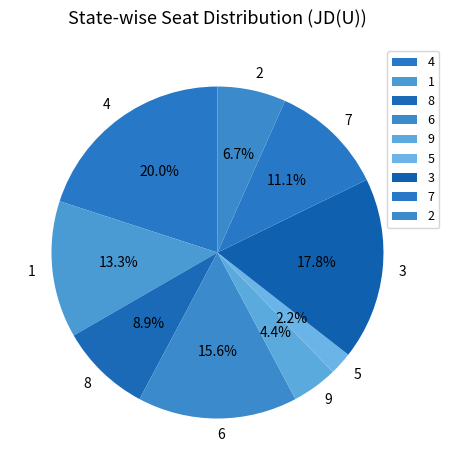

Rank the categories by value from lowest to highest.

5, 9, 2, 8, 7, 1, 6, 3, 4